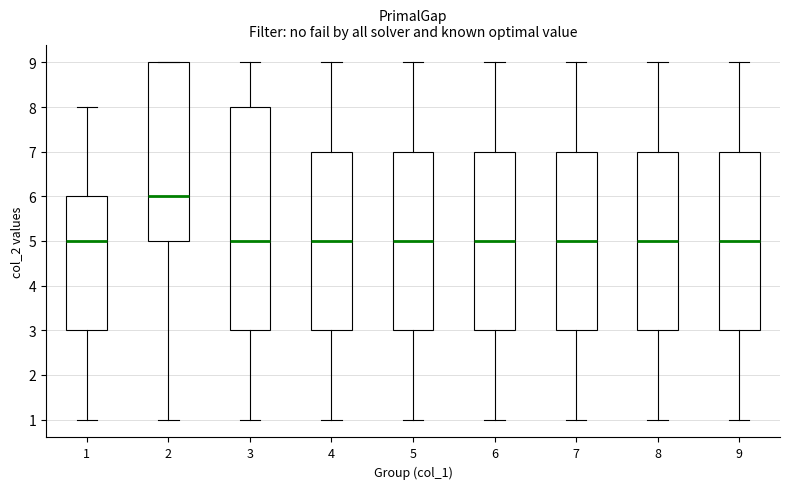

Reading left to right, transcribe this box plot: for each box, give where its median line is, the range the box spans, and where its two whiskers end, as read against the y-axis. The values are not printed on the chart, so give them approximately, as read against the axis.

1: median 5, box 3 to 6, whiskers 1 to 8
2: median 6, box 5 to 9, whiskers 1 to 9
3: median 5, box 3 to 8, whiskers 1 to 9
4: median 5, box 3 to 7, whiskers 1 to 9
5: median 5, box 3 to 7, whiskers 1 to 9
6: median 5, box 3 to 7, whiskers 1 to 9
7: median 5, box 3 to 7, whiskers 1 to 9
8: median 5, box 3 to 7, whiskers 1 to 9
9: median 5, box 3 to 7, whiskers 1 to 9